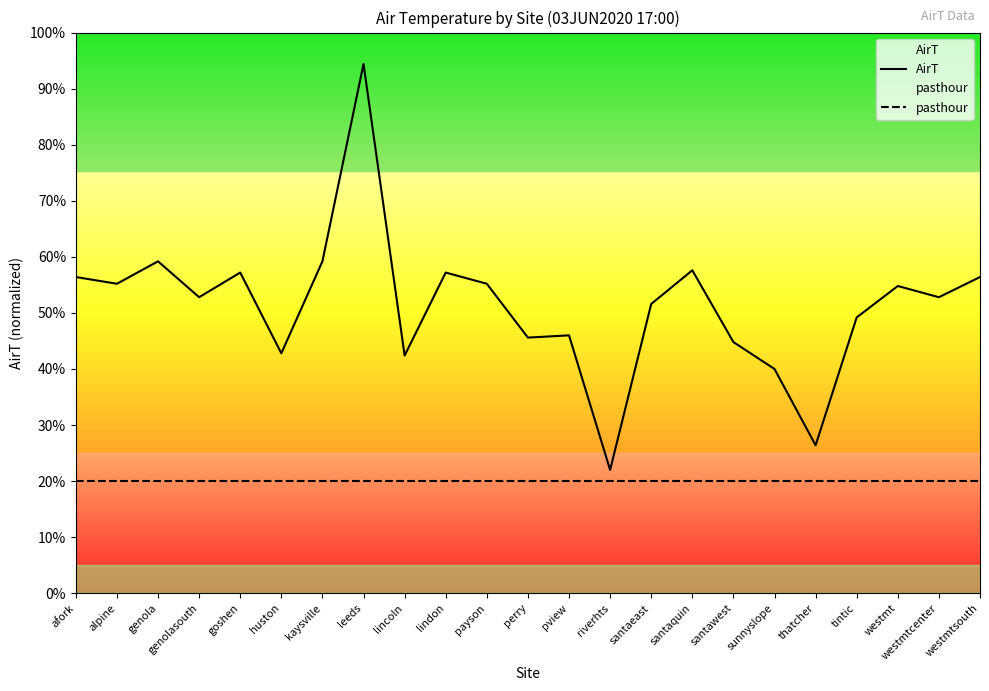

Rank the series by their average value, from lowest to highest.

pasthour, AirT